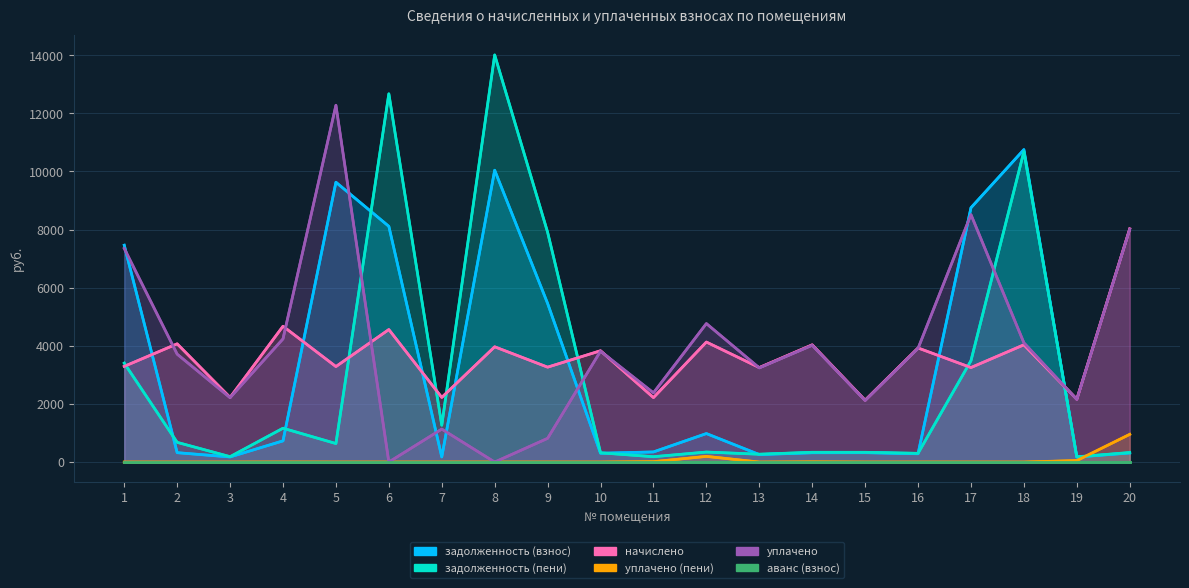

What is the sum of all уплачено values?

78785.8